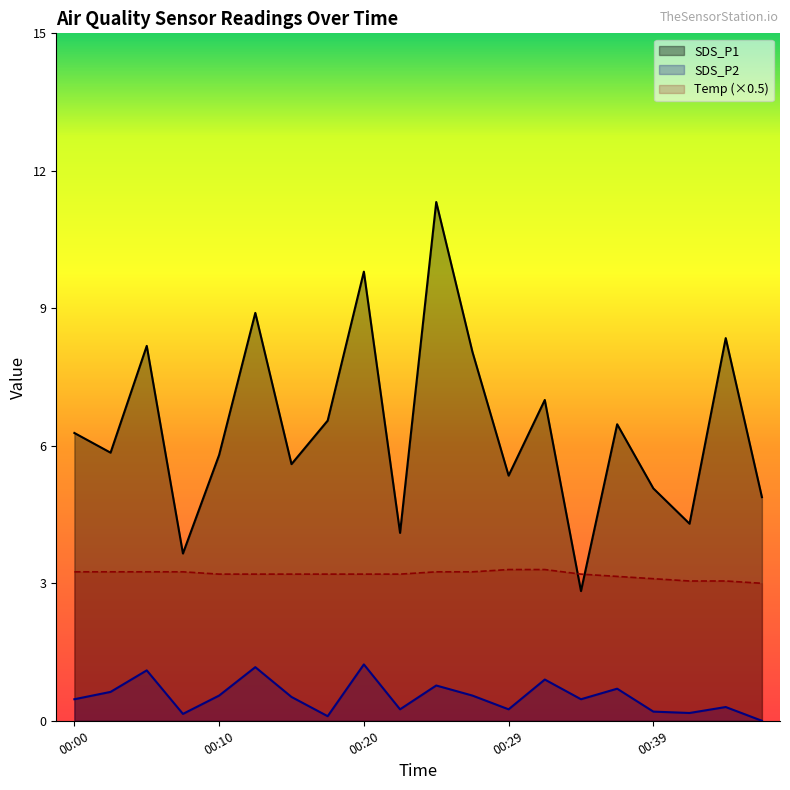

True or false: SDS_P2 and SDS_P1 cross at least once.

False